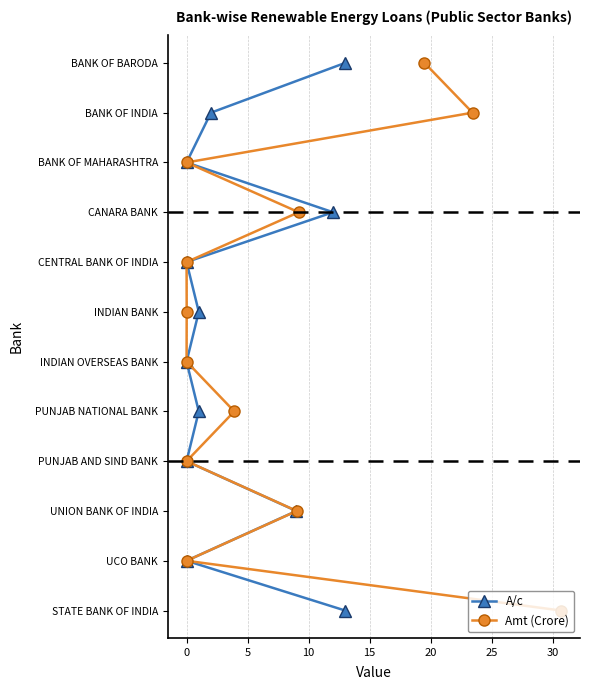

What are all the series names shown in the legend?

A/c, Amt (Crore)